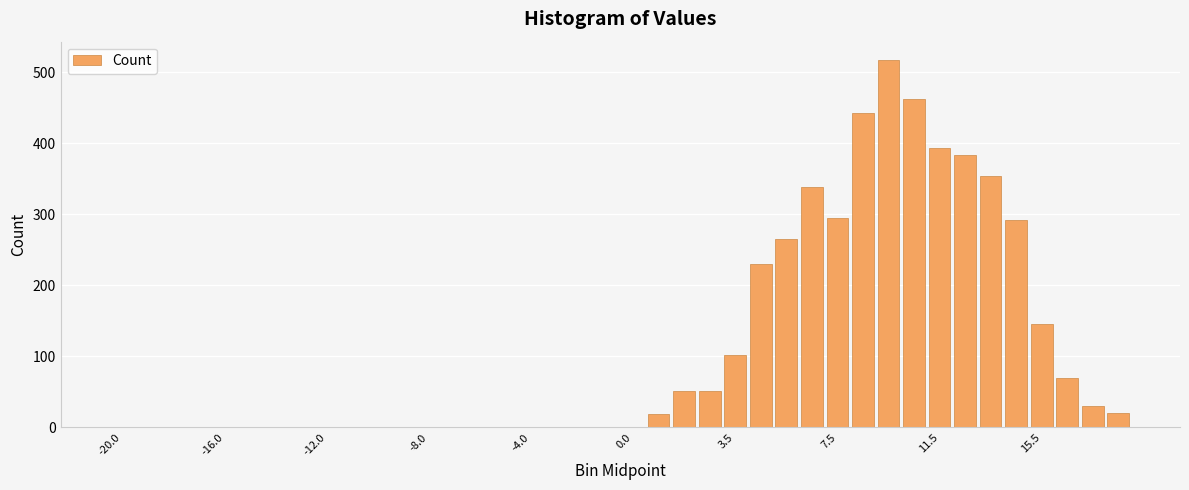

How many series are shown in this chart?

1